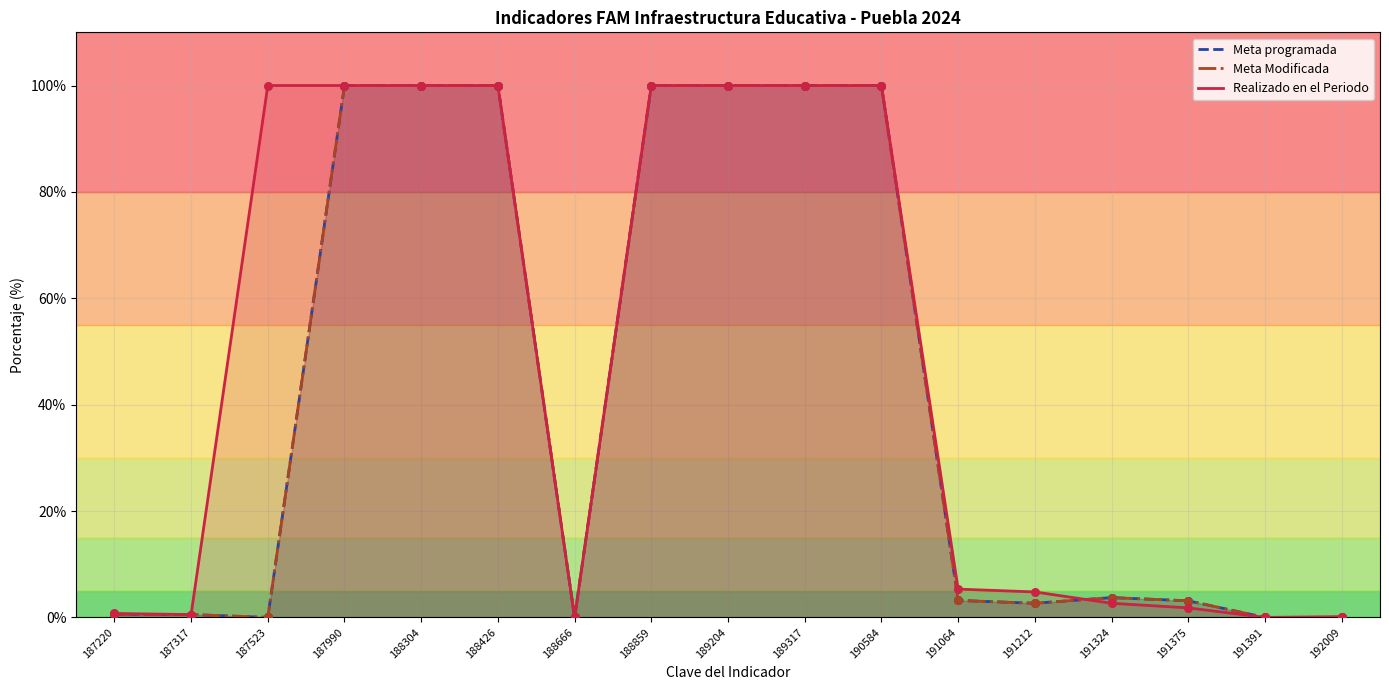

Which series has the largest Y range (max minus min)?

Meta programada